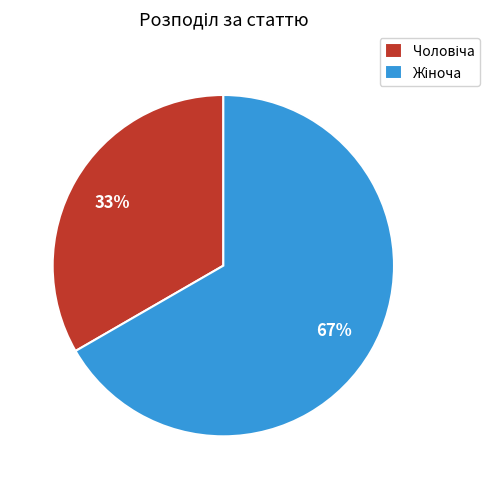

To the nearest percent, what is the average slice percentage?

50%